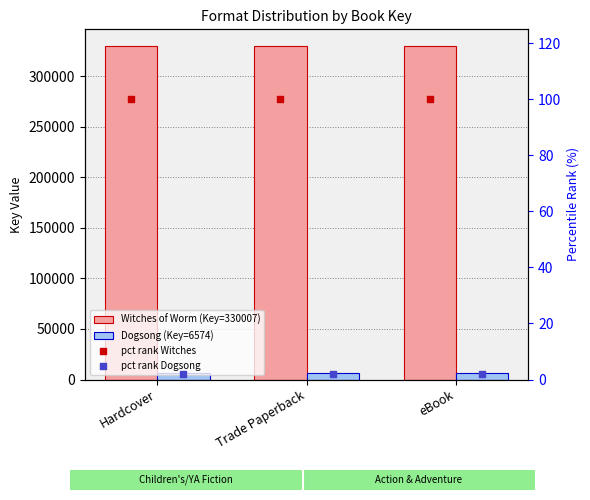

Is the value of Witches of Worm (Key=330007) at eBook greater than the value of Dogsong (Key=6574) at eBook?

Yes